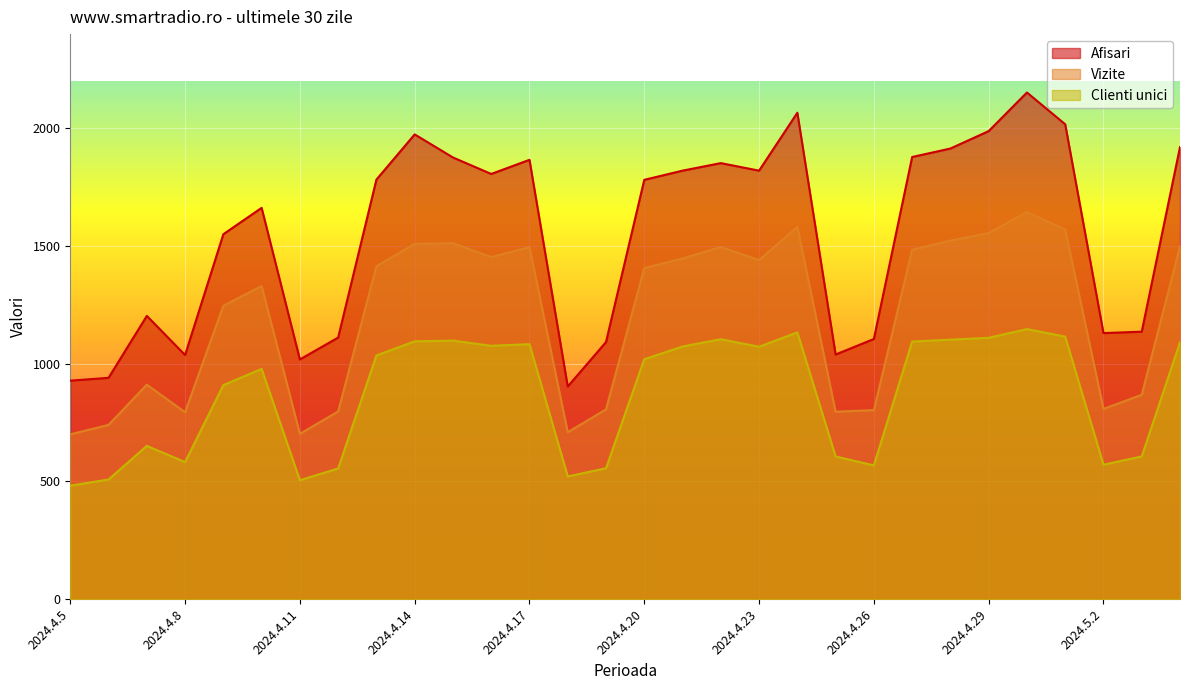

What position from the left is 2024.4.23?

19